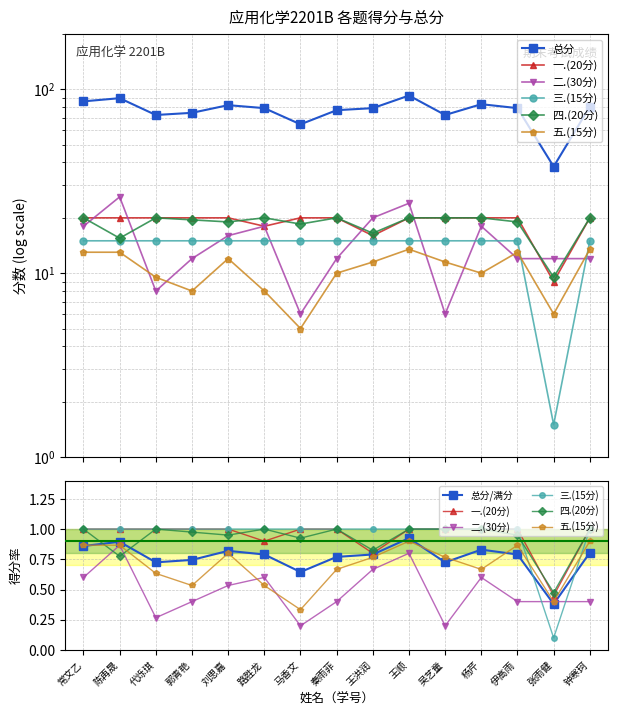

Count the number of data series in this chart.

6